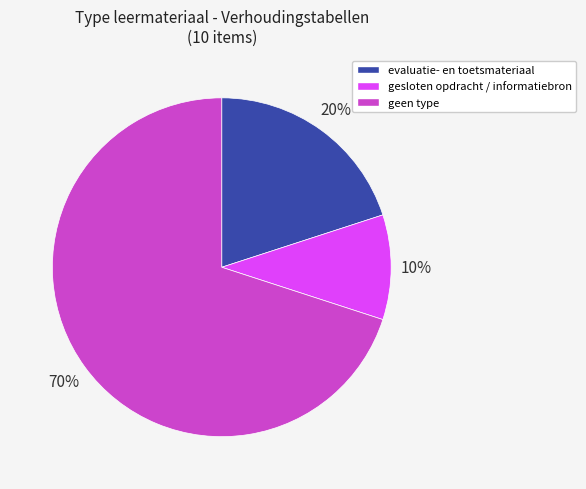

To the nearest percent, what is the difference between the largest and smallest slice percentages?

60%